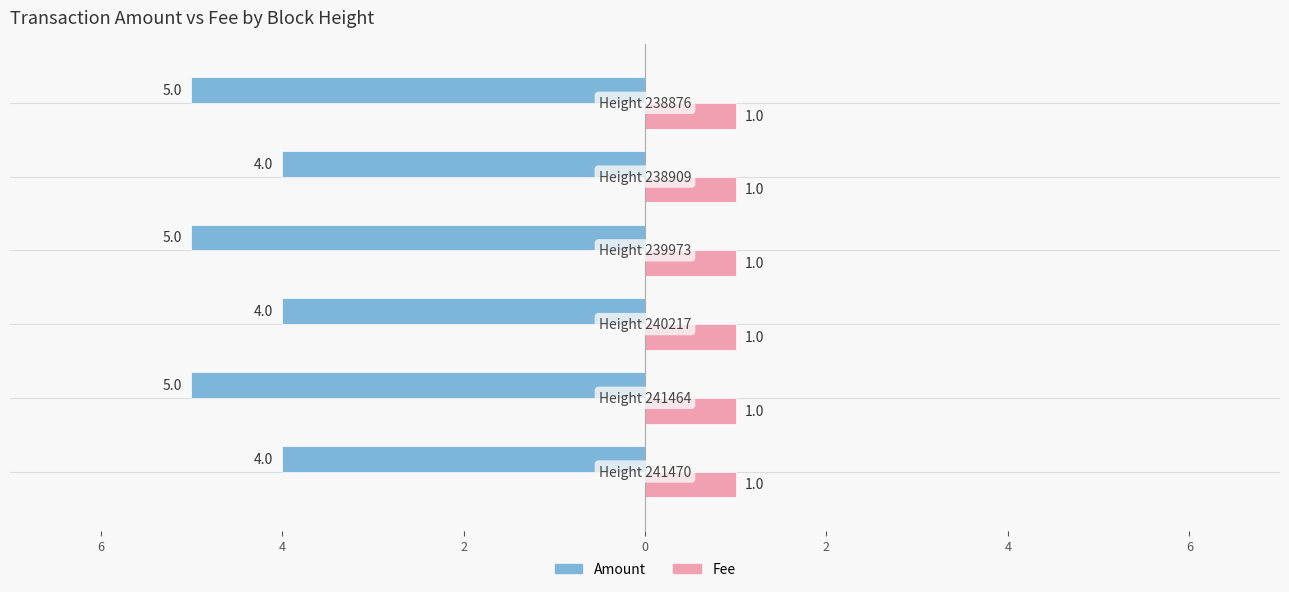

Reading left to right, transcribe all the data shown in this chart.

Amount: -4.0	-5.0	-4.0	-5.0	-4.0	-5.0
Fee: 0.3	0.3	0.3	0.3	0.3	0.3